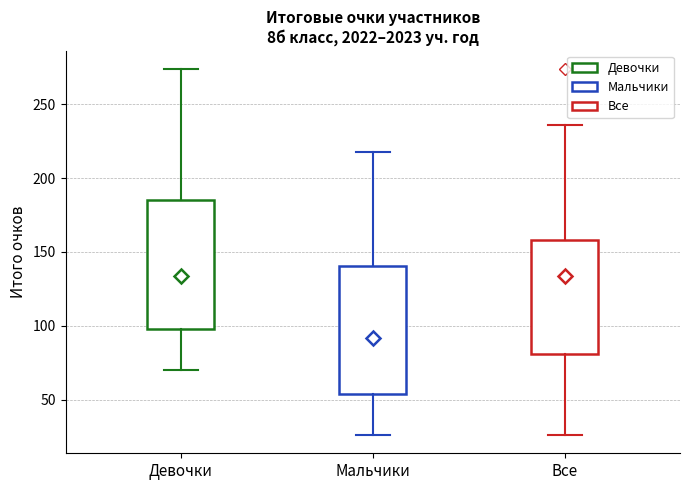

Where is the upper edge of the box for Девочки on the y-axis? The values are not printed on the chart, so give them approximately, as read against the axis.

185